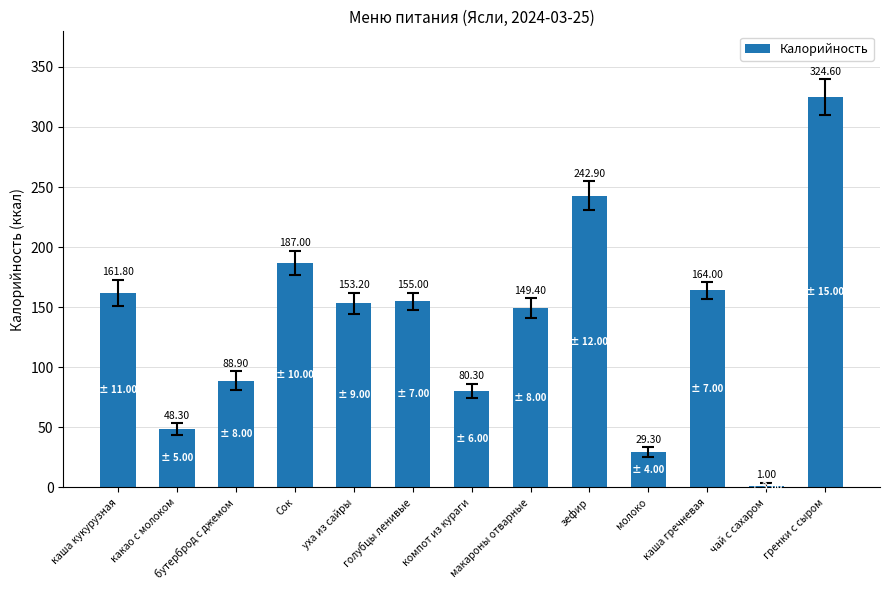

Which category has the highest value across all series?

гренки с сыром